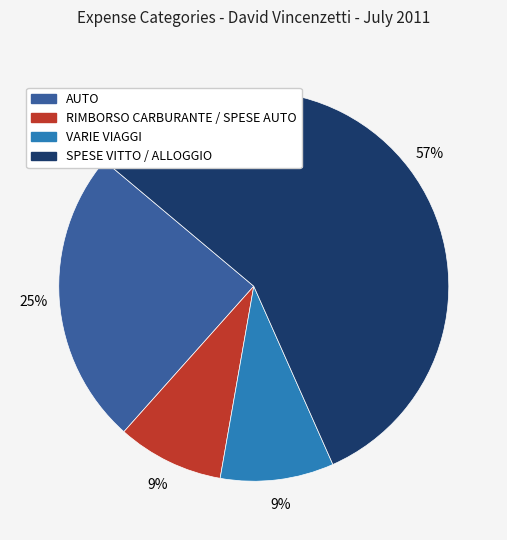

The VARIE VIAGGI slice represents 9% of the pie. True or false?

True